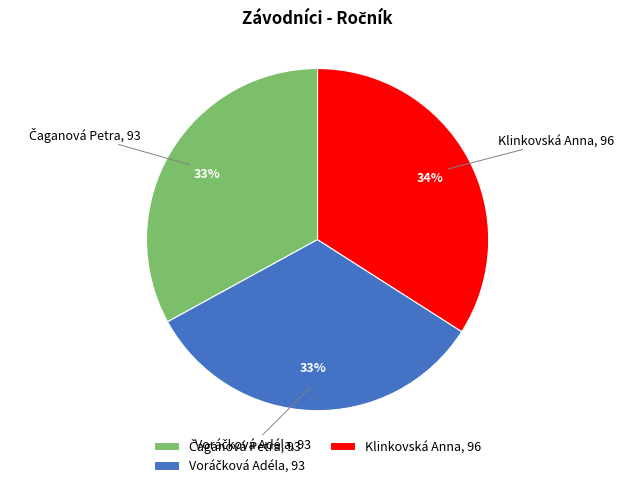

To the nearest percent, what is the difference between the largest and smallest slice percentages?

1%